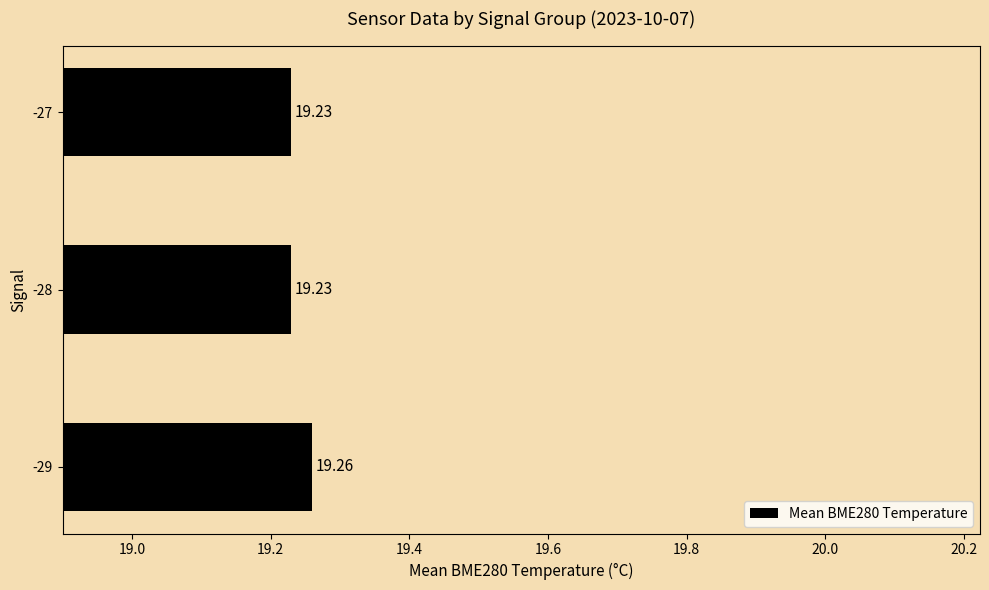

Between -28 and -29, which is larger?

-29